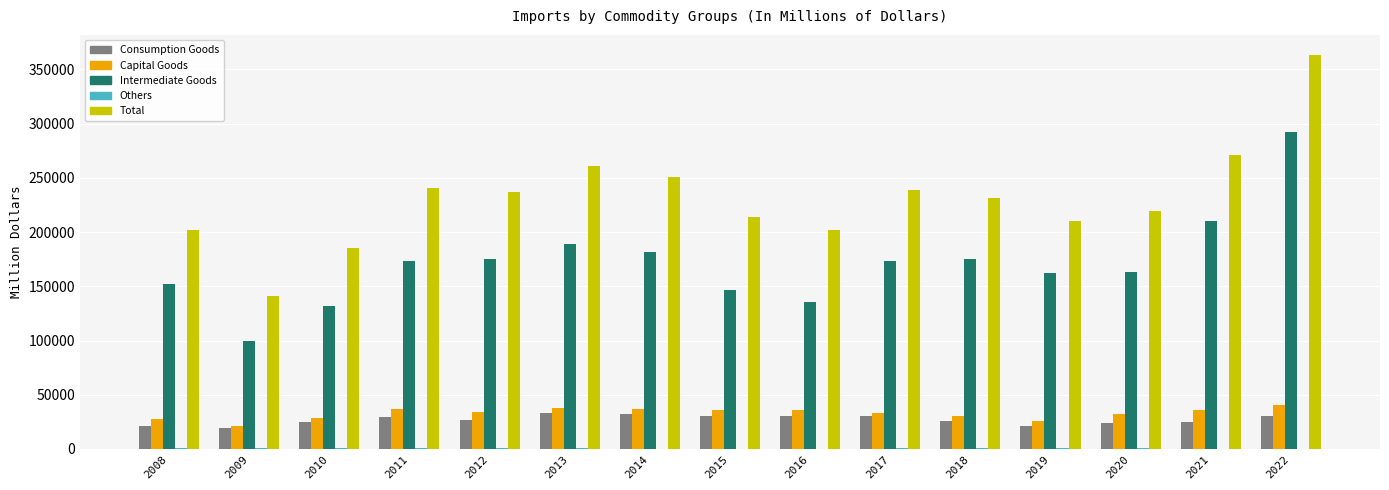

Which series changed the most between 2016 and 2017?

Intermediate Goods